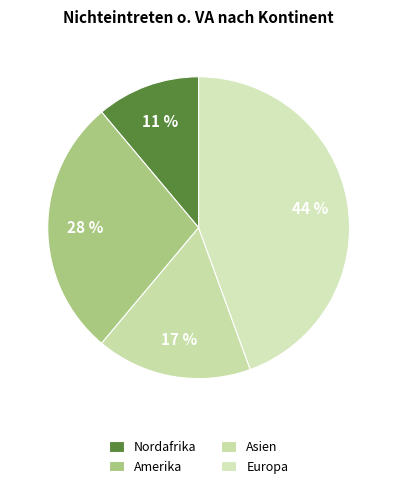

Count the number of slices in the pie.

4